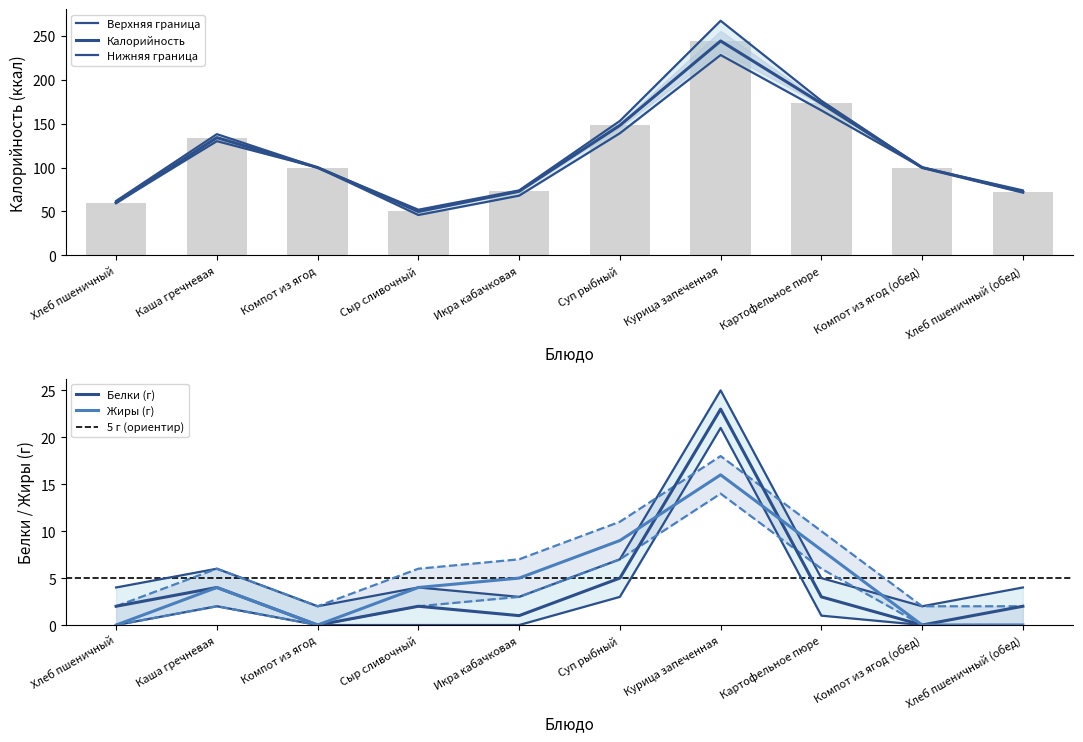

Which series has the widest spread of values?

Калорийность